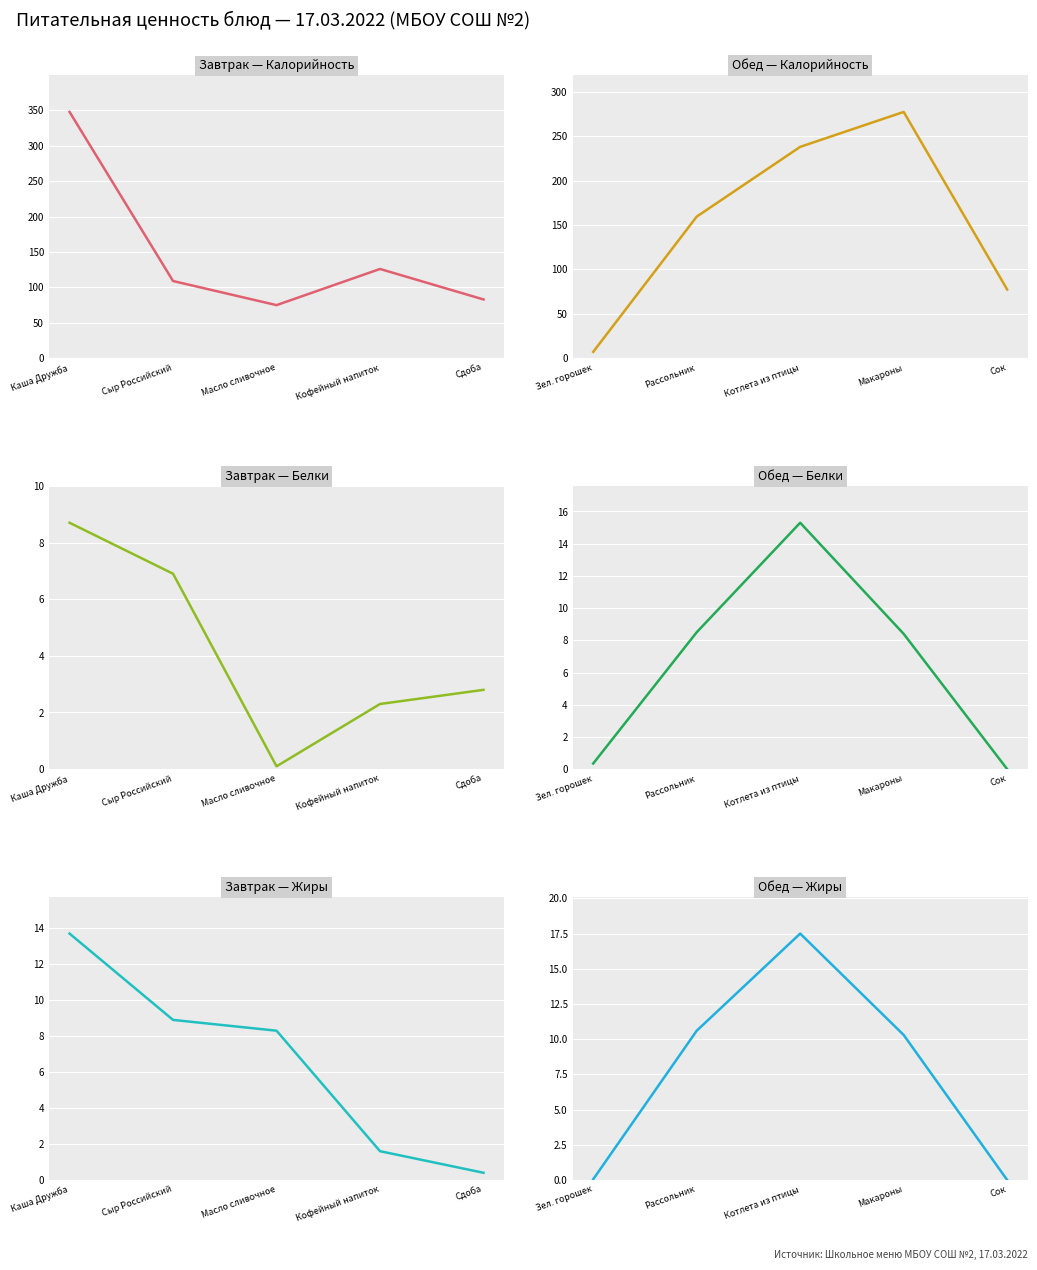

True or false: Завтрак (Калорийность) has more than 0 interior local peaks.

True